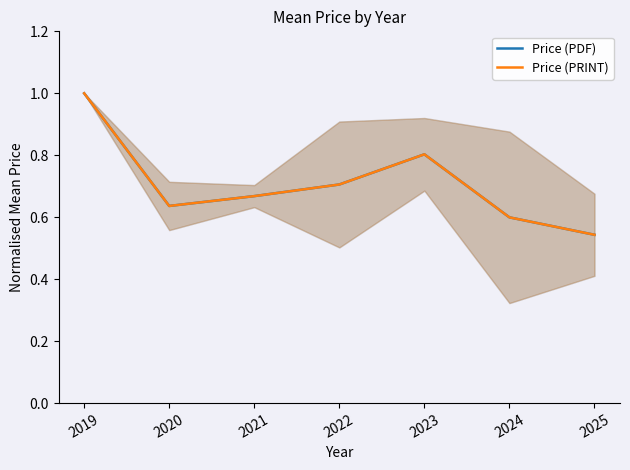

Between 2024 and 2020, which is larger?

2020